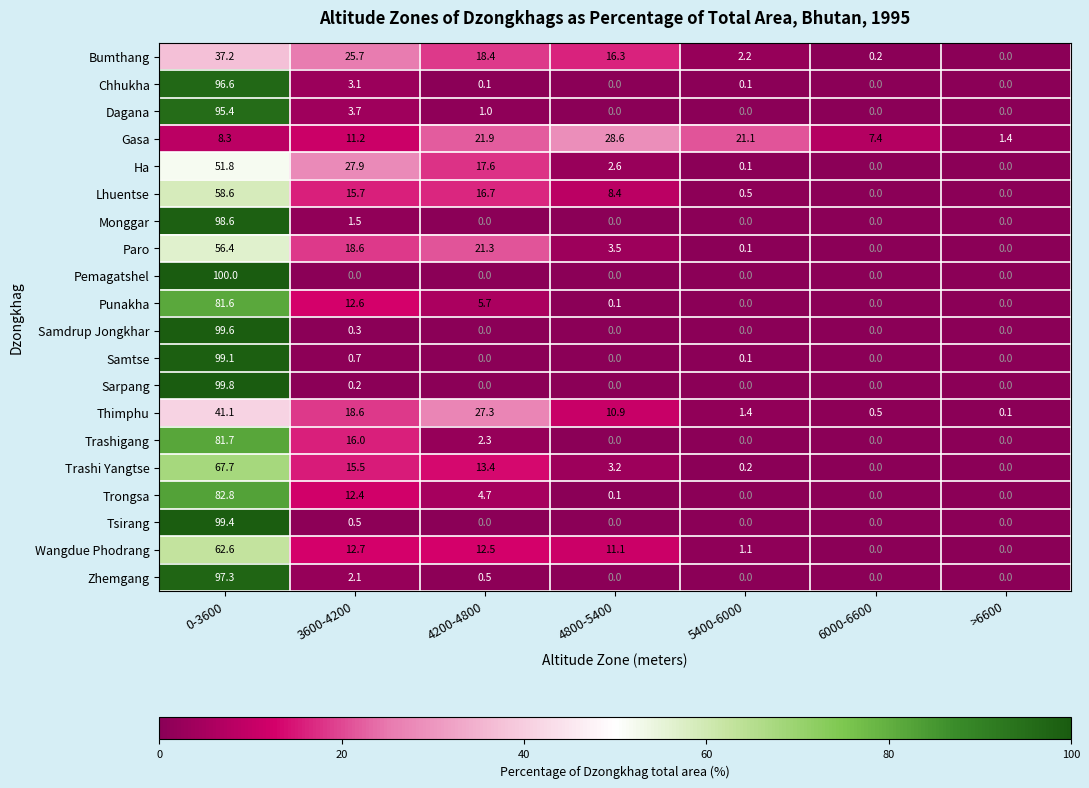

How many distinct data groups are displayed?

20